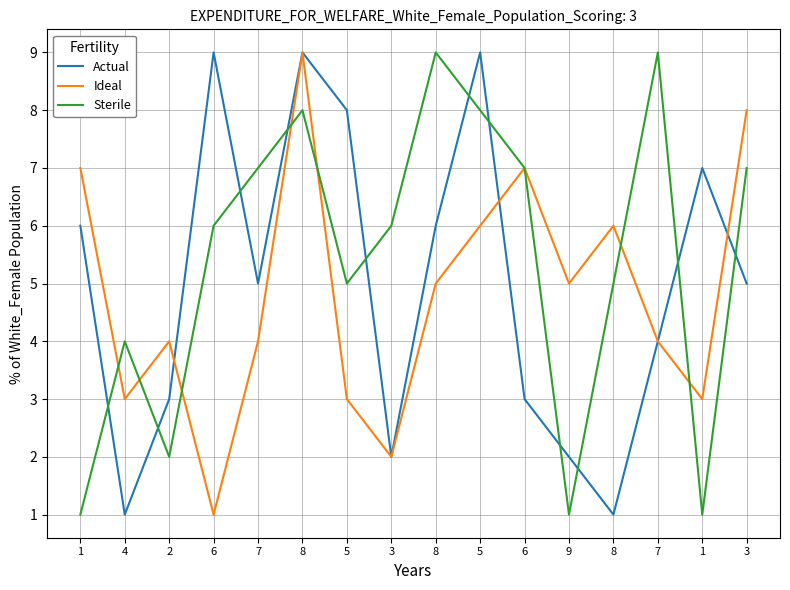

Is it true that Ideal equals 7 at 8?

False